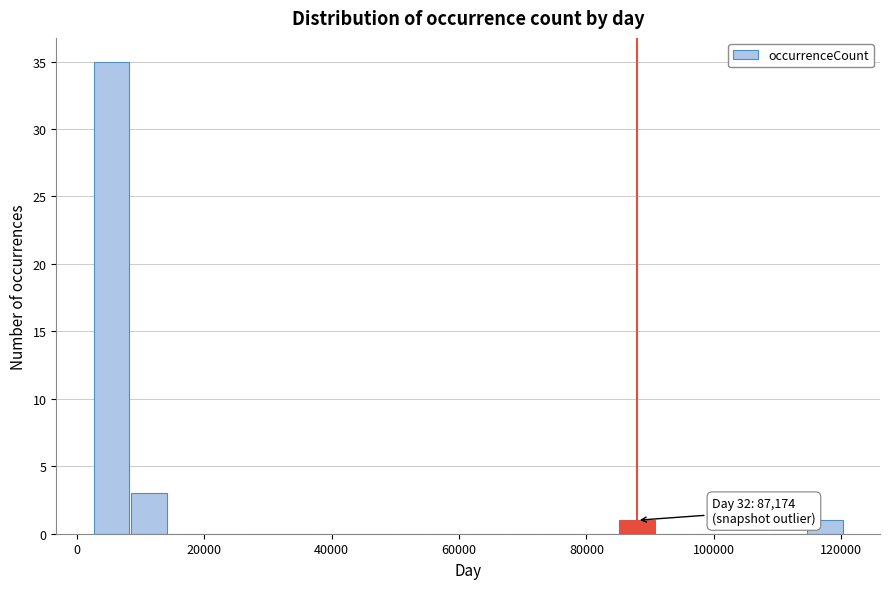

Read against the x-axis, roughly where is the centre of the tallest bar?

6000